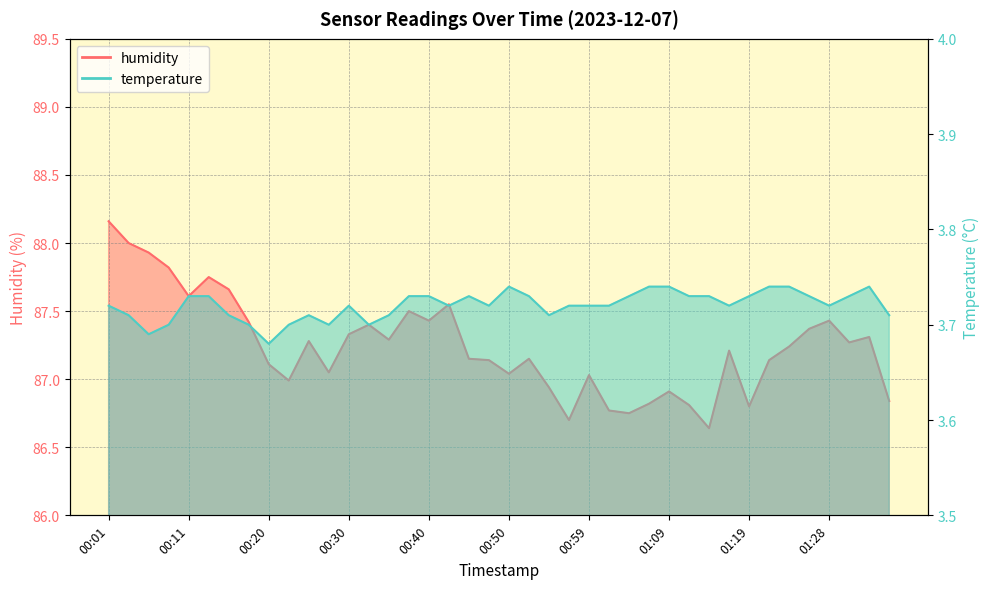

What is the average value of the humidity series?

87.2